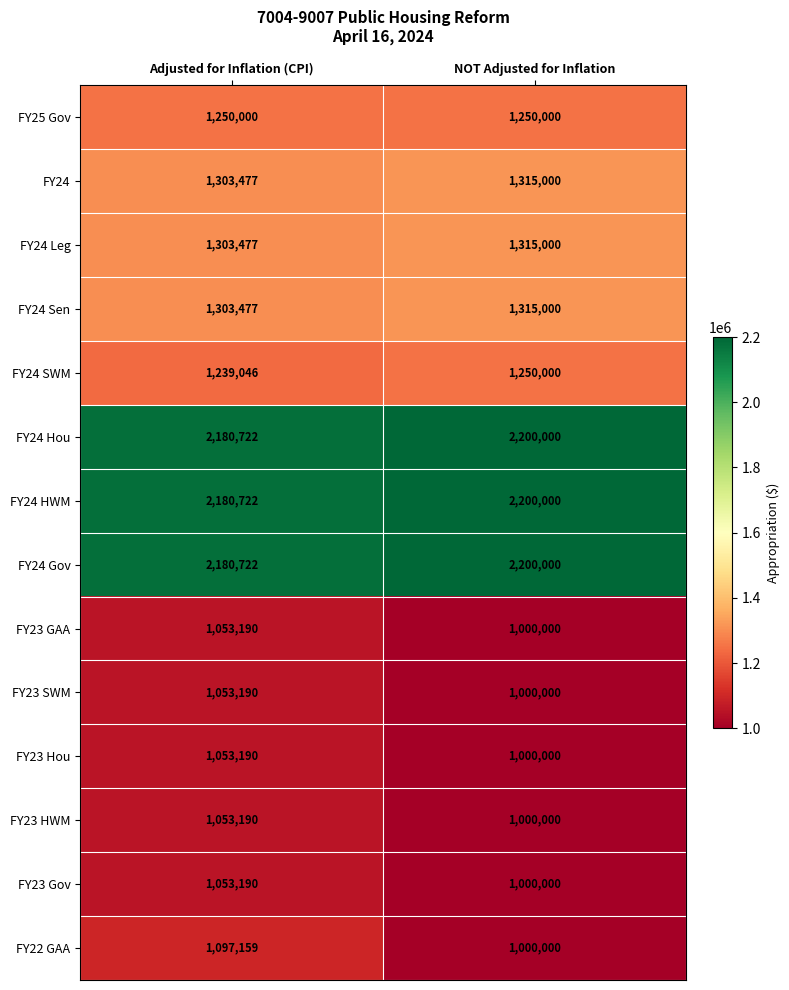

At which category is the sum across all series the highest?

Adjusted for Inflation (CPI)